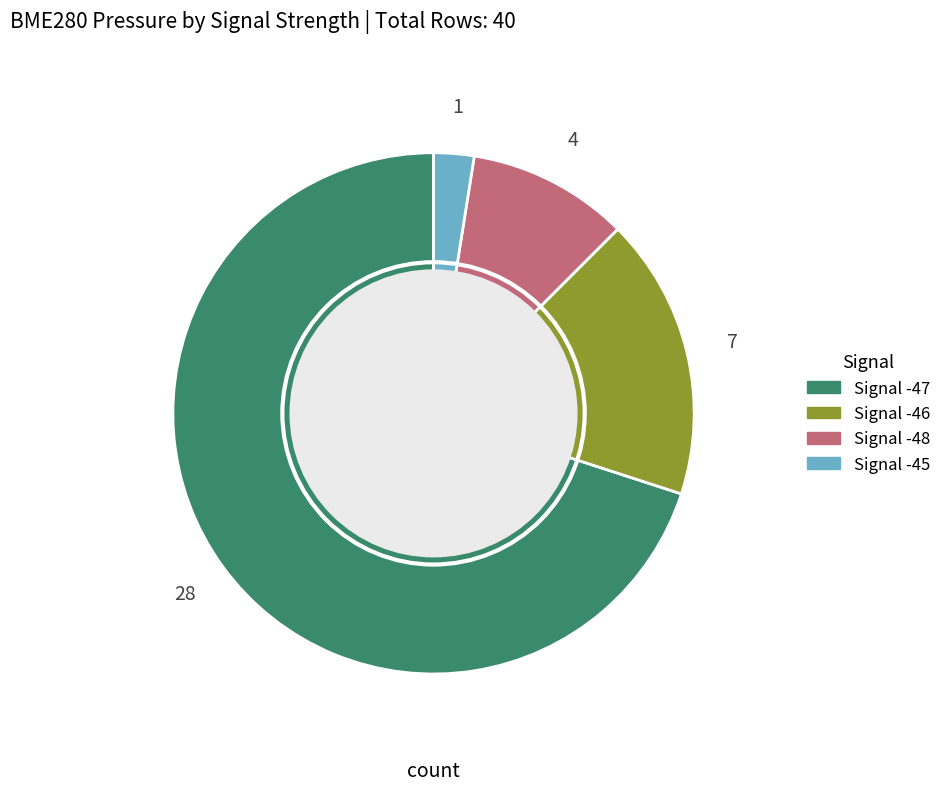

Is Signal -46 the majority of the pie?

No